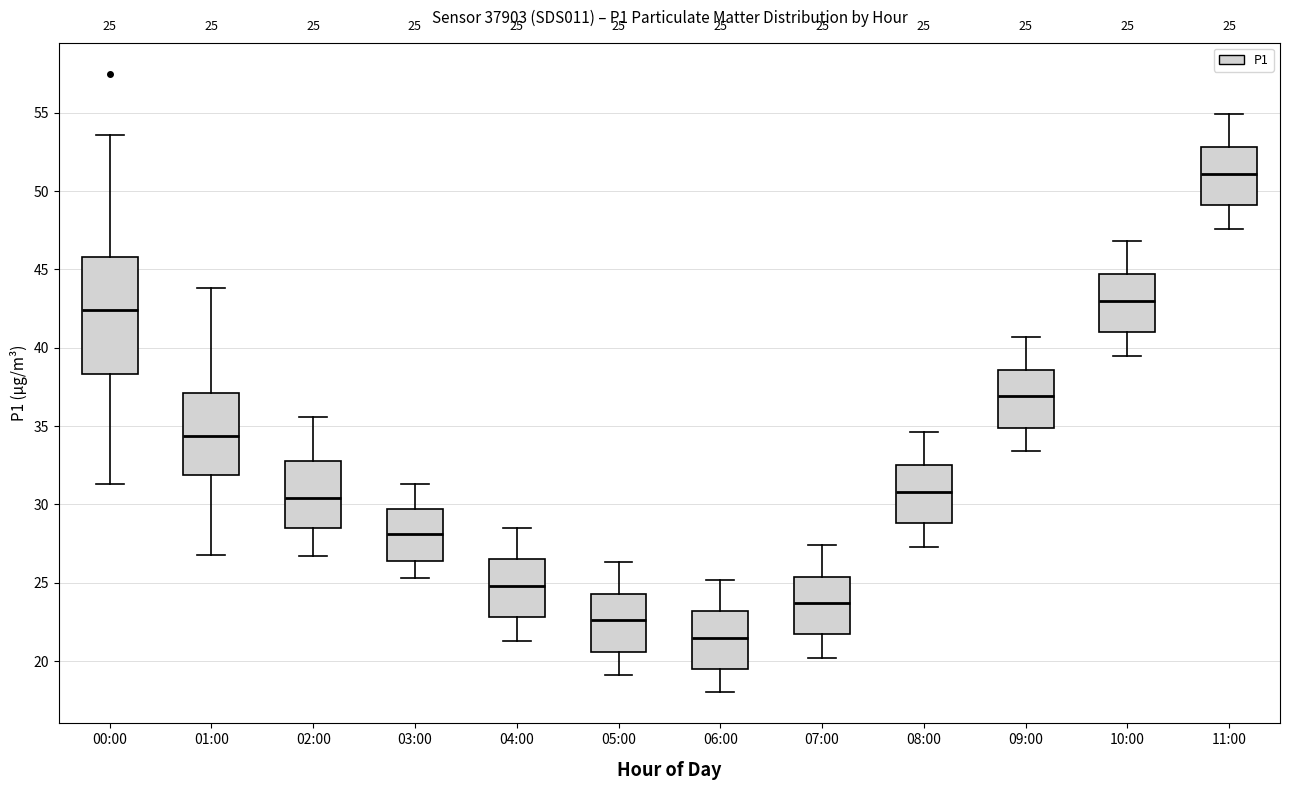

Which box has the lowest median line?

06:00